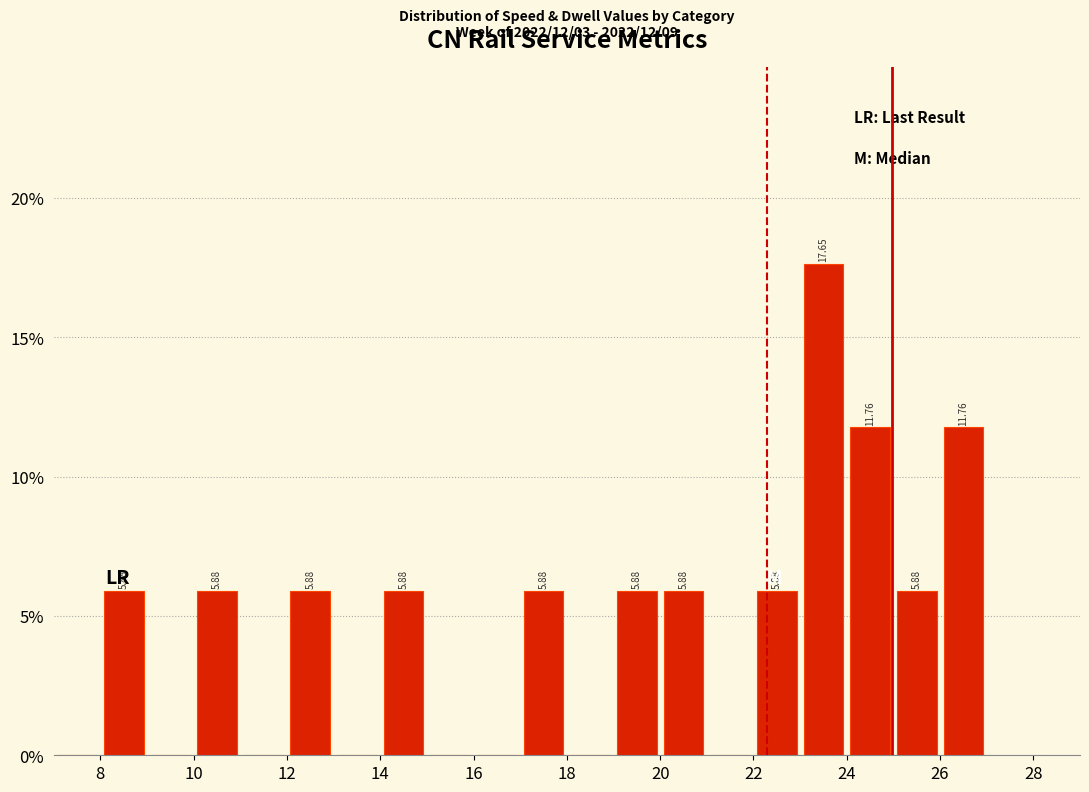

Over which range of the x-axis is the bar tallest?

23 to 24